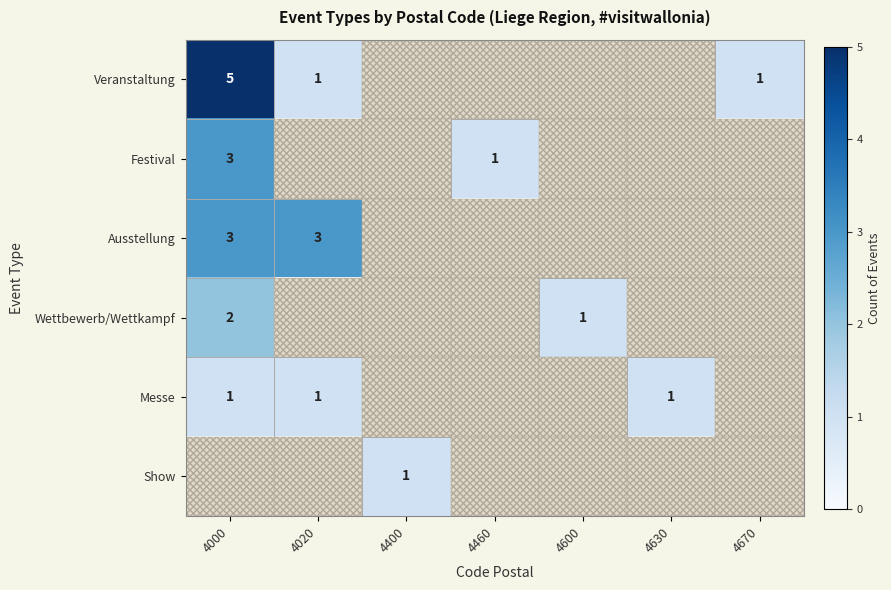

The Messe series shows 2 at 4020. True or false?

False